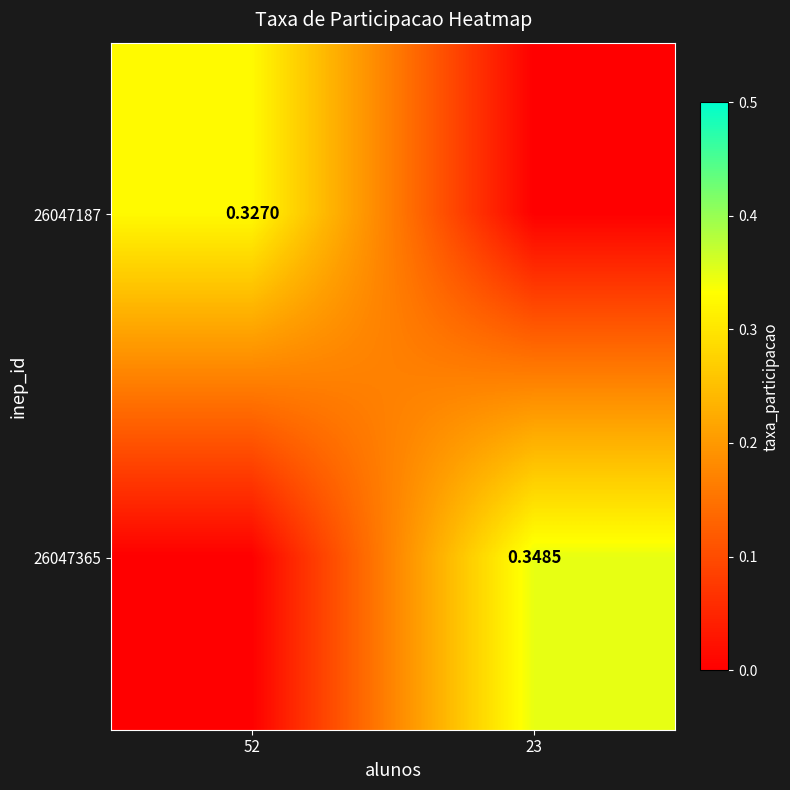

What is the total value across all series at 52?

0.3